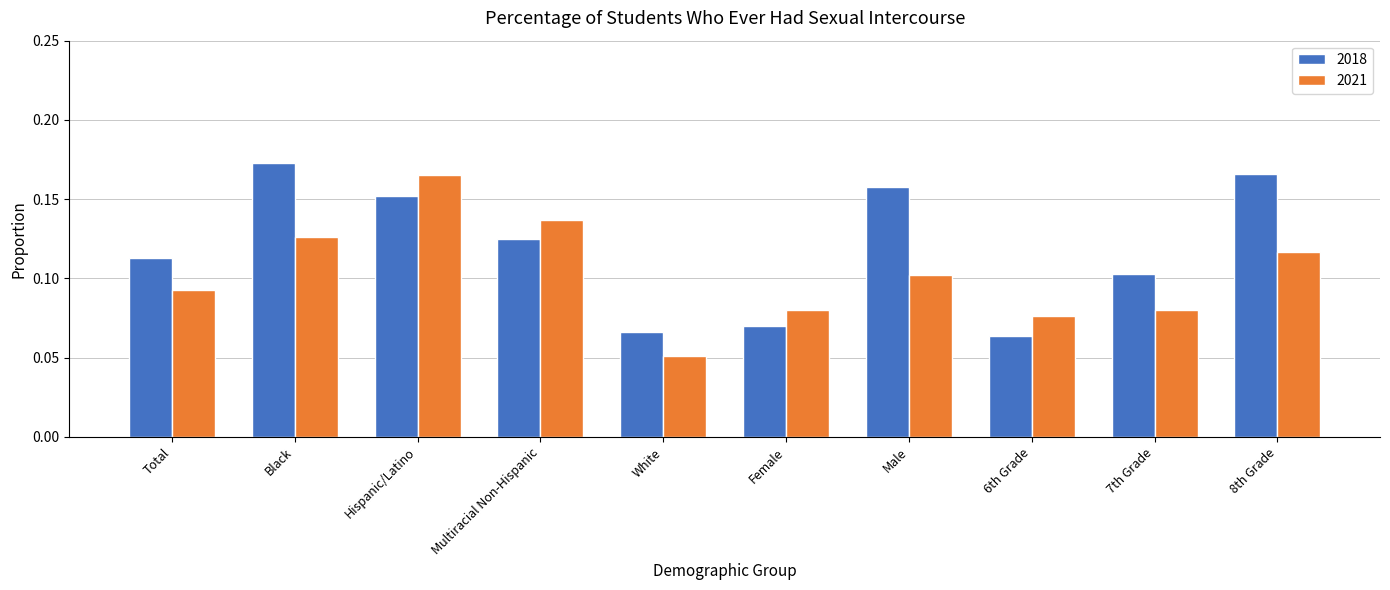

What is the sum of all 2021 values?

1.0